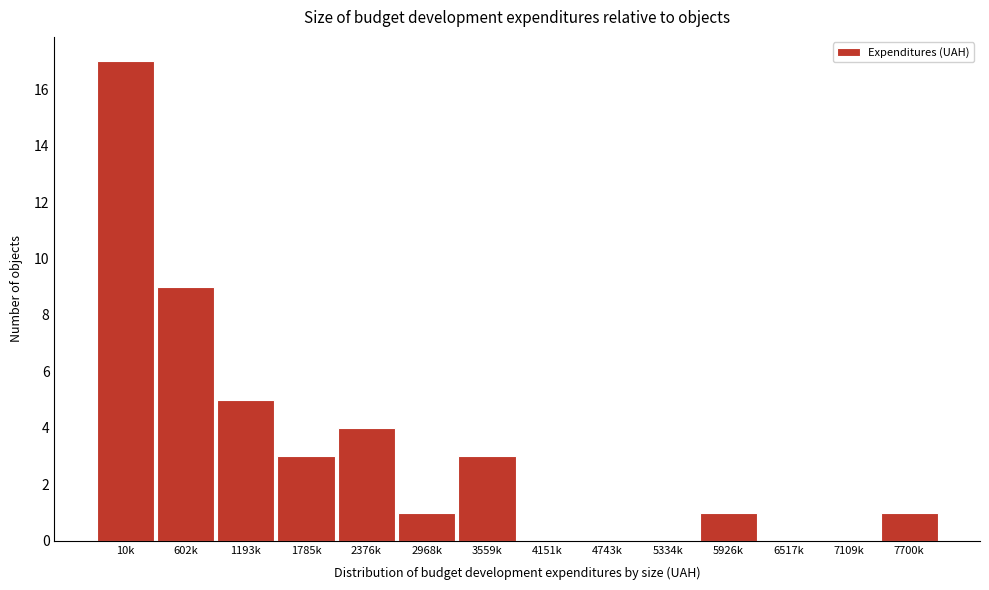

Reading right to left, what are all the values shown in this chart?

7700k=1	7109k=0	6517k=0	5926k=1	5334k=0	4743k=0	4151k=0	3559k=3	2968k=1	2376k=4	1785k=3	1193k=5	602k=9	10k=17